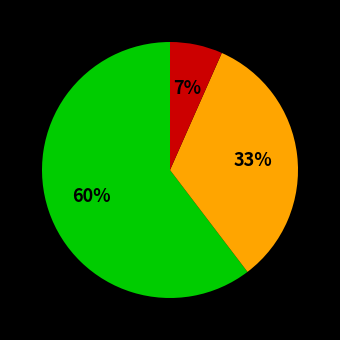

Is there a majority slice in this chart?

Yes